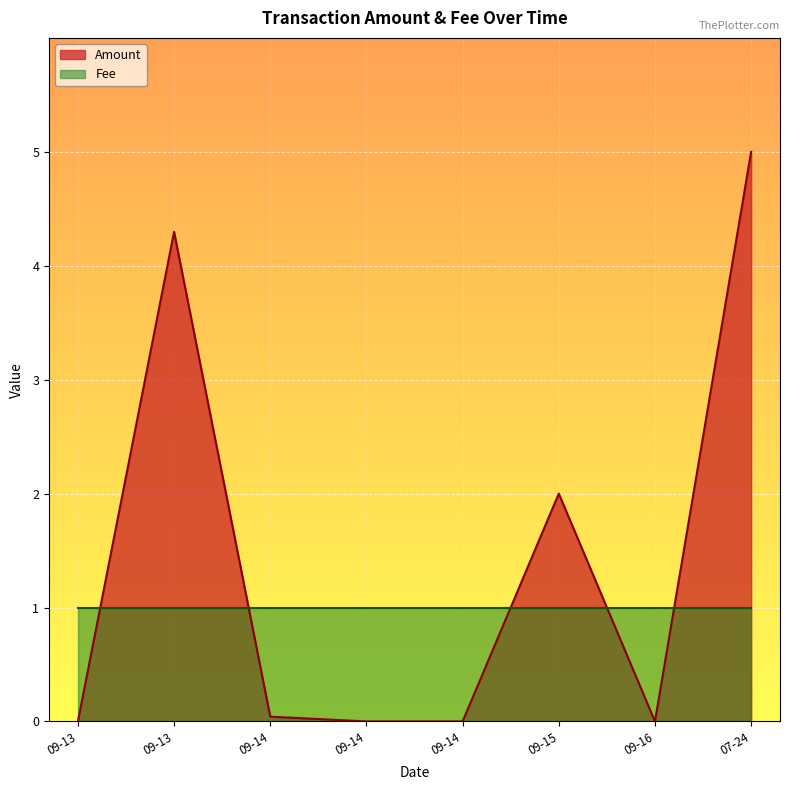

What is the difference between the maximum and minimum values?

5.0